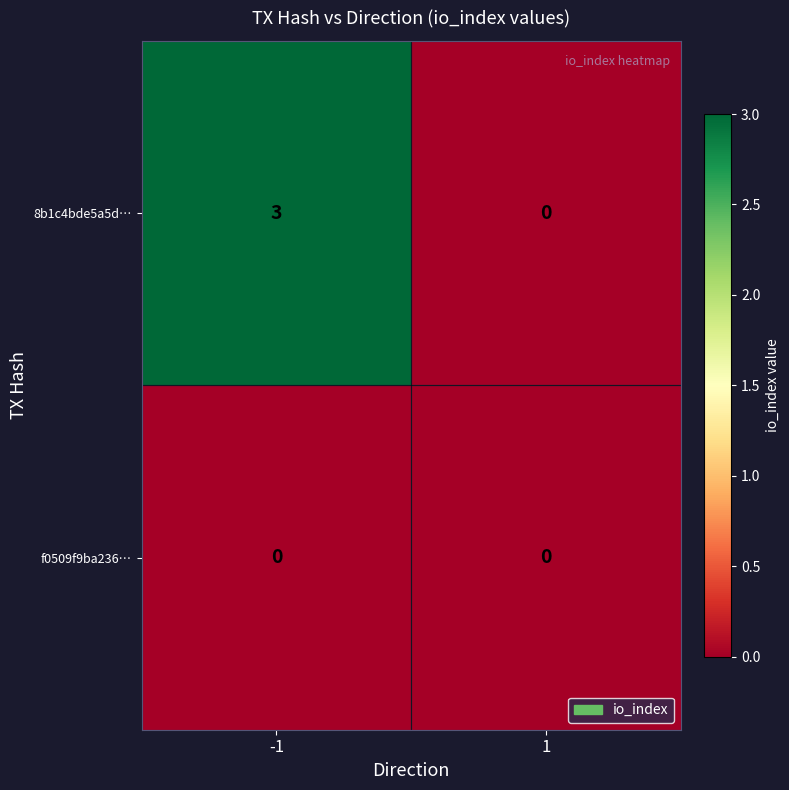

What is the highest value of the 8b1c4bde5a5d… series?

3